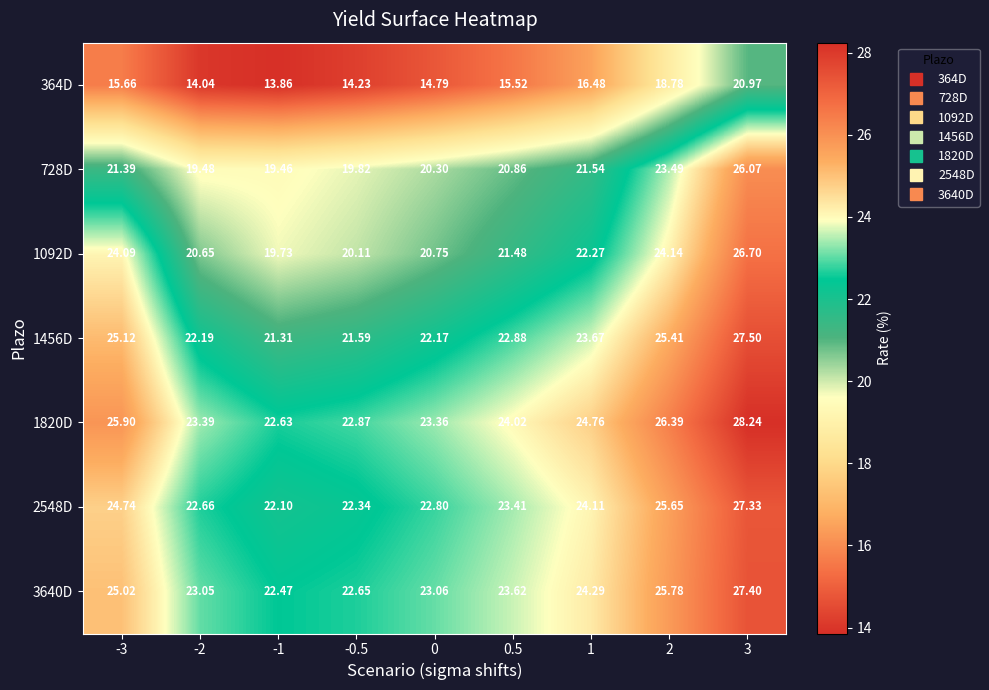

Is the value of 1092D at -1 greater than the value of 1820D at 0.5?

No